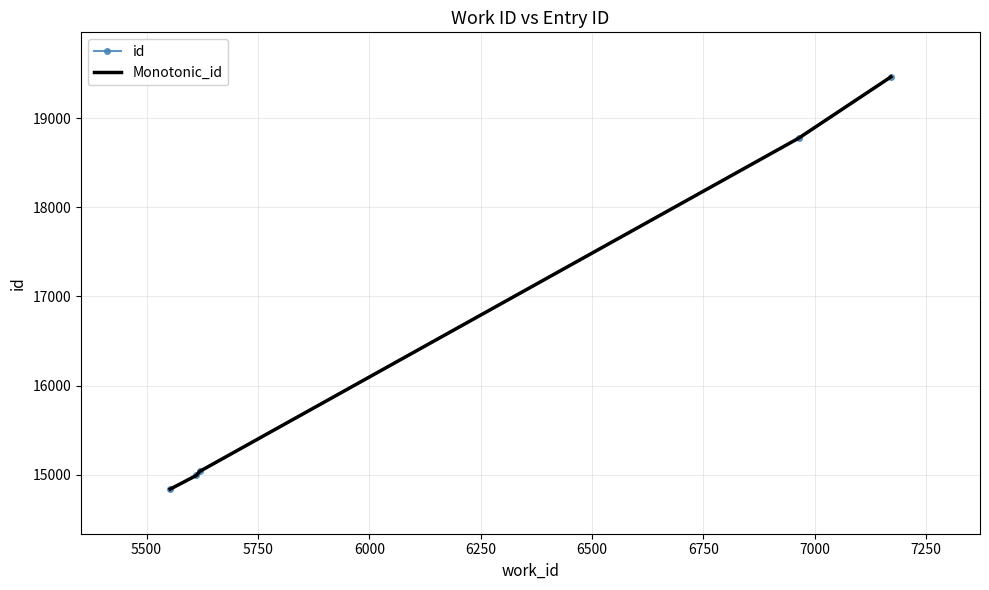

What is the sum of all Monotonic_id values?

83103